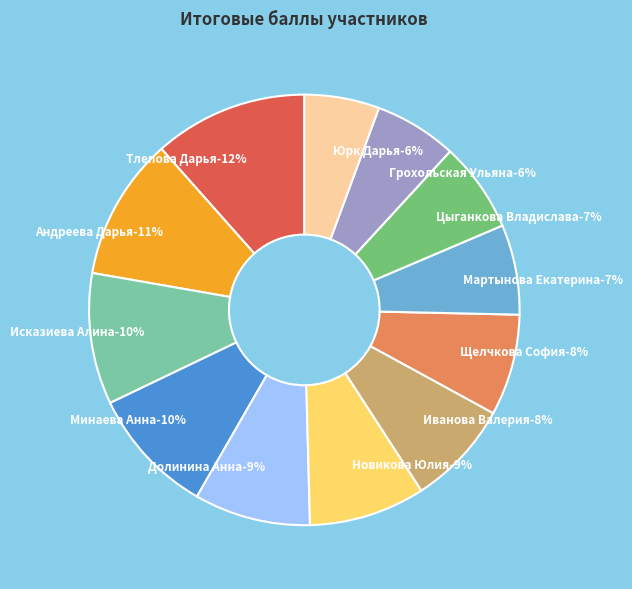

How many segments does this pie chart have?

12